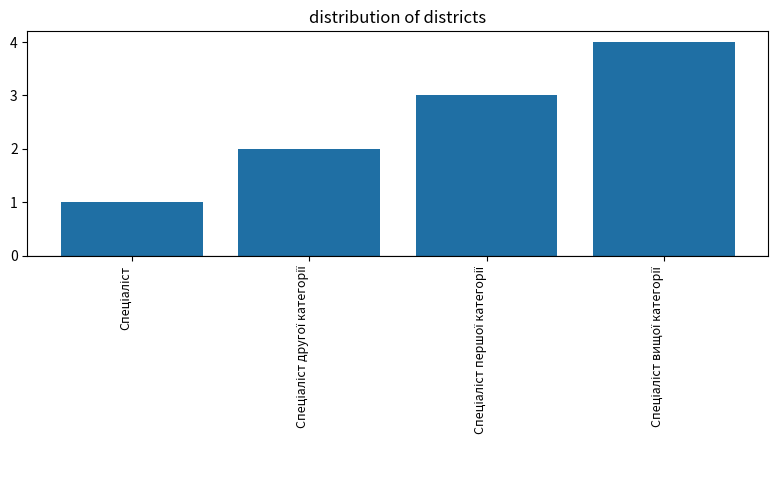

What is the difference between the maximum and minimum values?

3